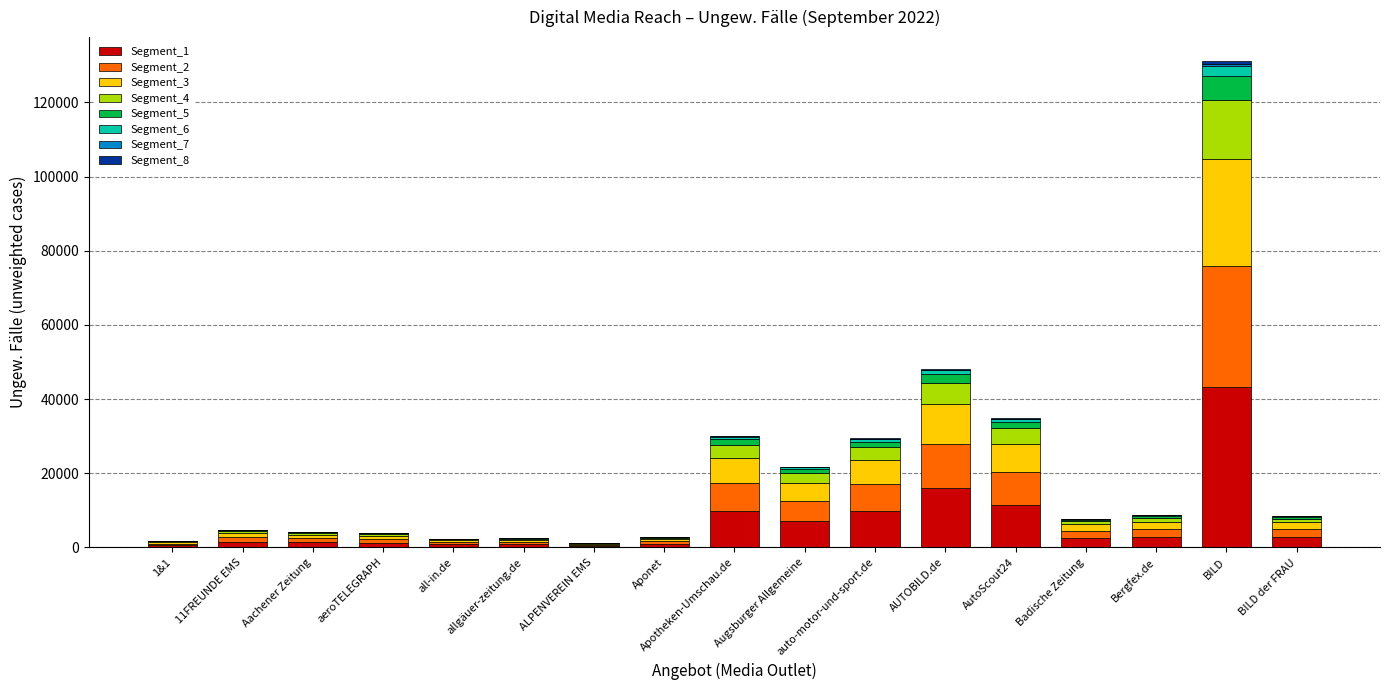

Are the bars grouped side by side (vs. stacked)?

No